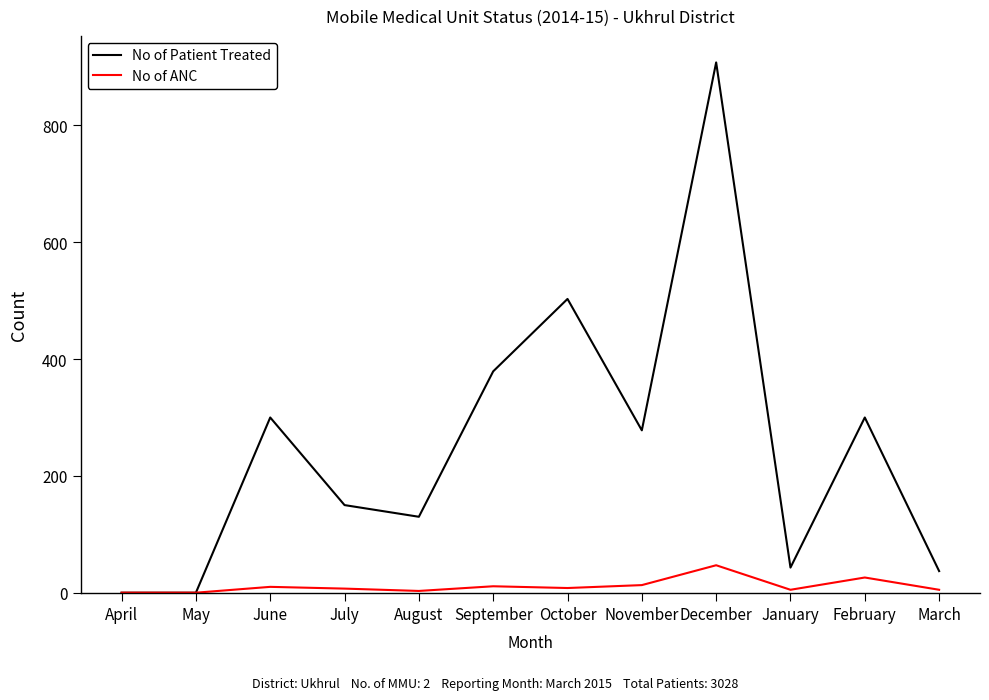

List the series in order of their overall mean, highest first.

No of Patient Treated, No of ANC